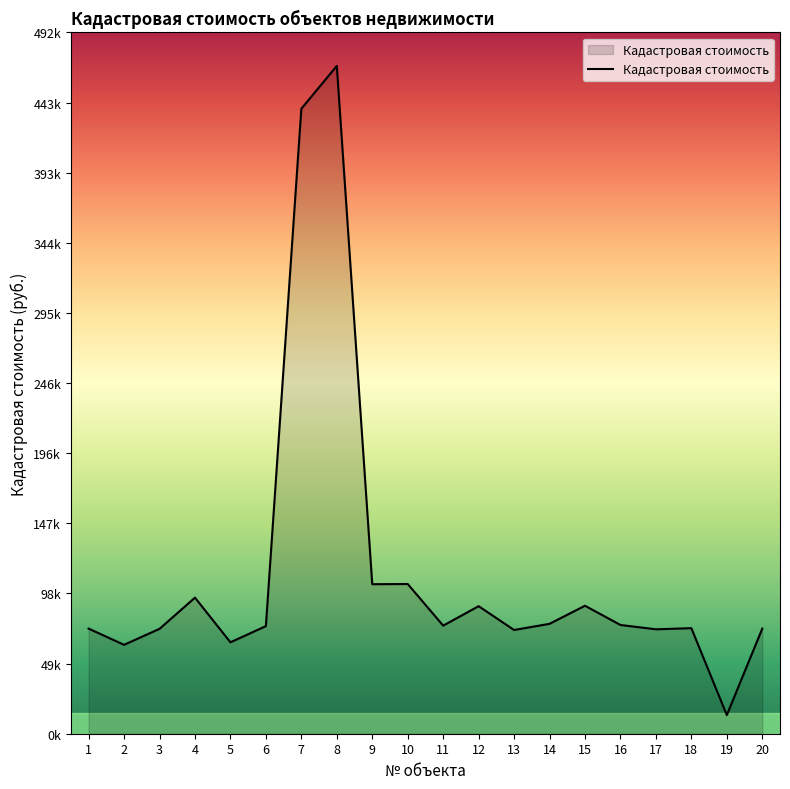

What is the average value?

113954.6